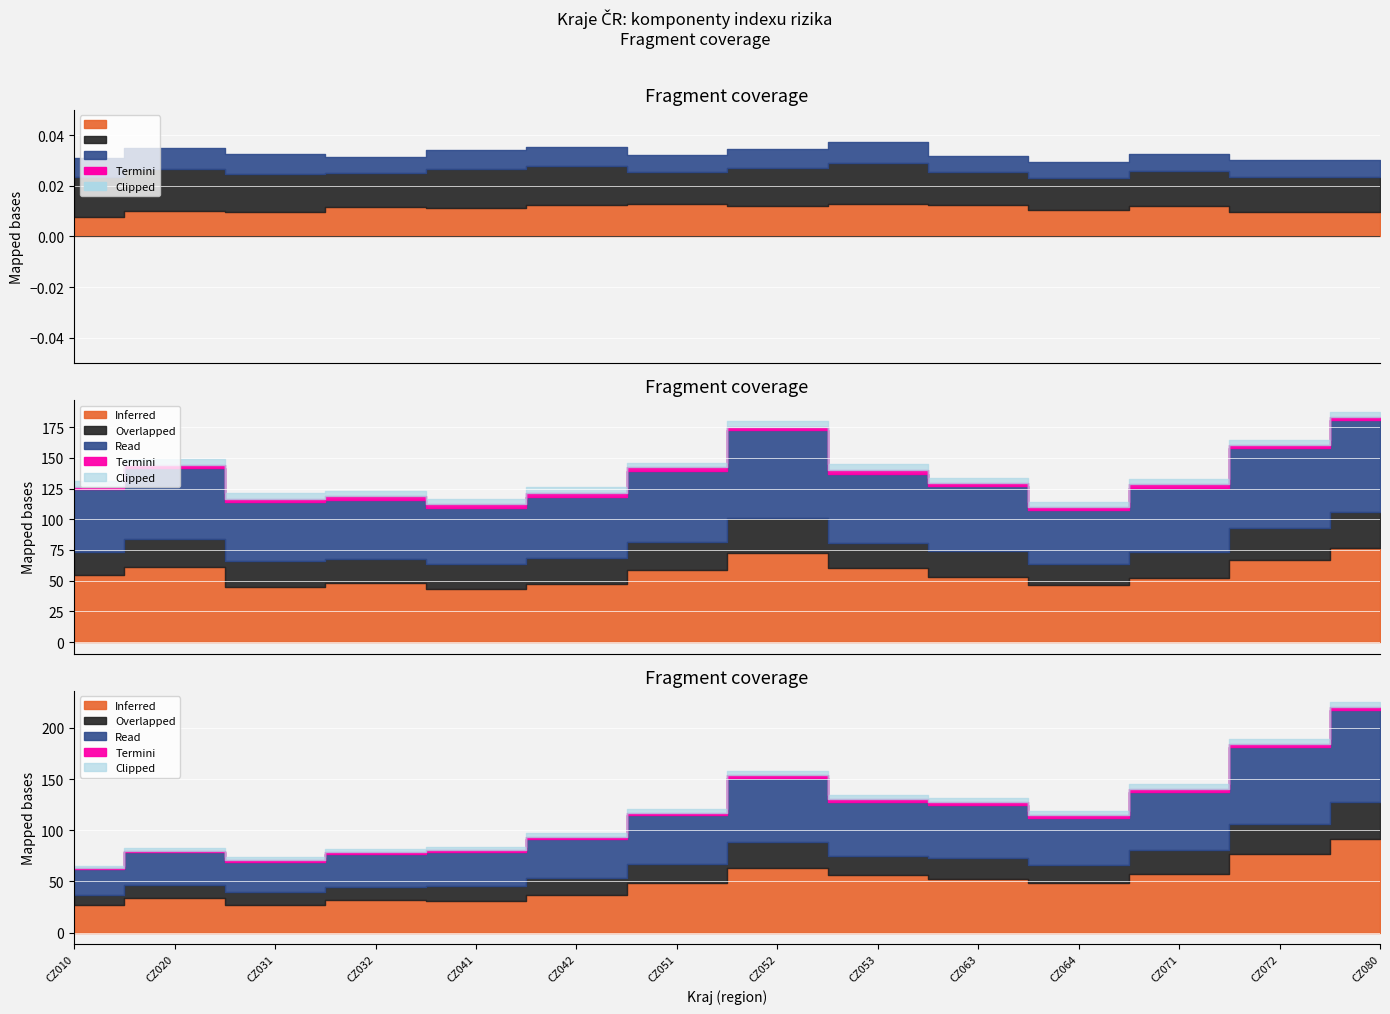

How many Termini values are between 0 and 1?

14